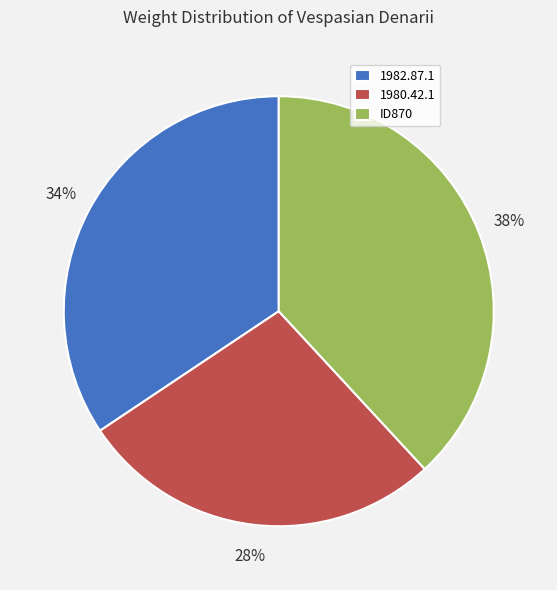

To the nearest percent, what is the average slice percentage?

33%